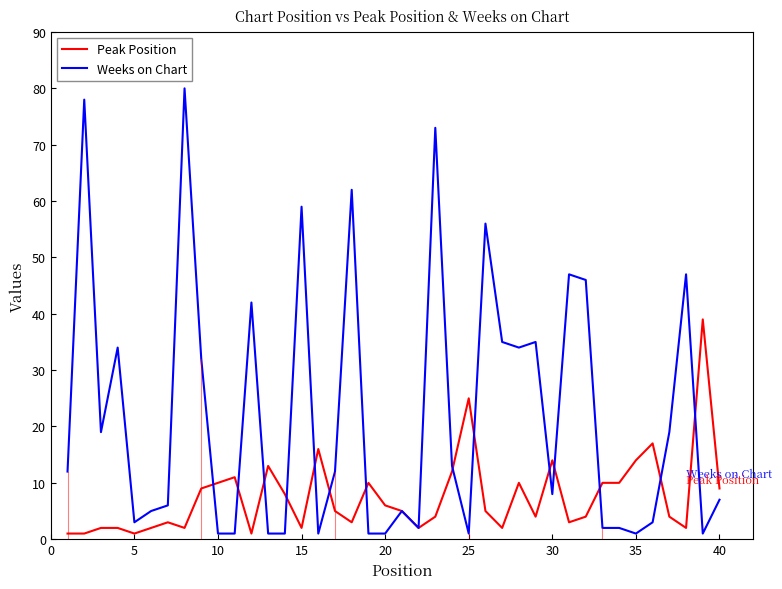

What is the maximum value shown in the chart?

80